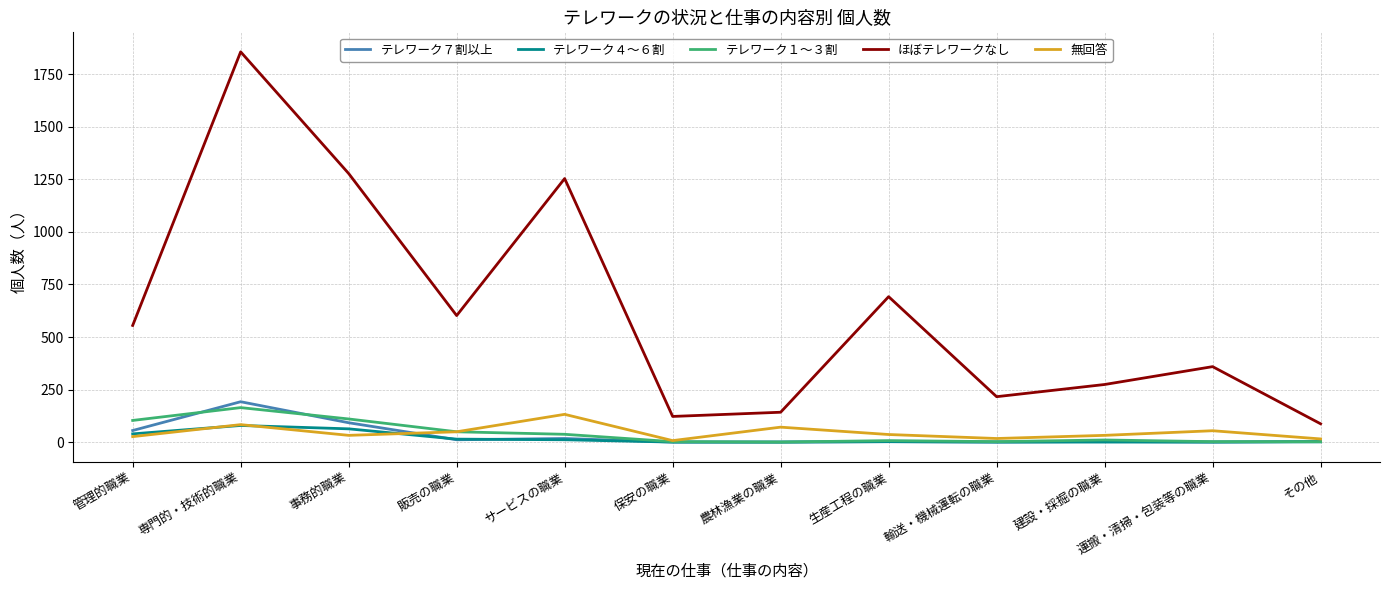

The value of ほぼテレワークなし at 輸送・機械運転の職業 is 104. True or false?

False